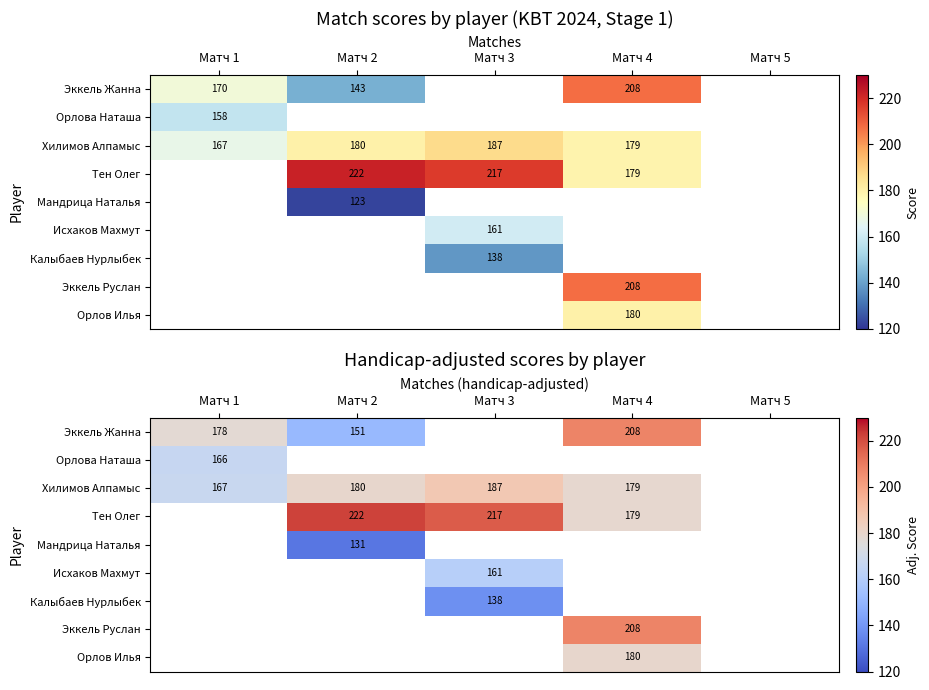

The value of Эккель Руслан at Матч 4 is 208.0. True or false?

True